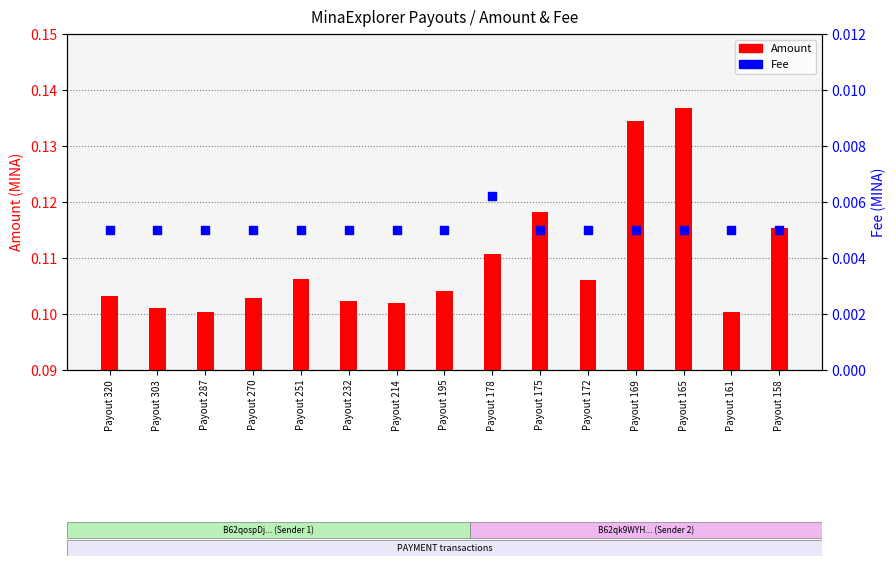

Which series contains the highest Y value?

Amount